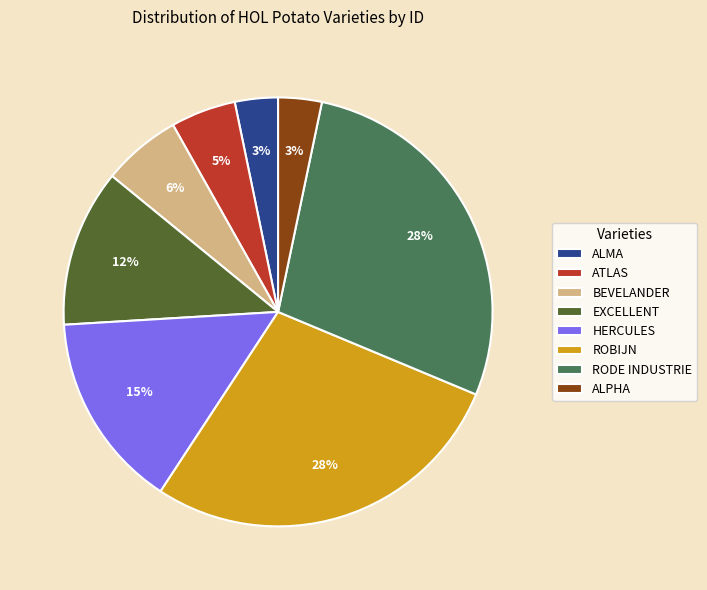

Is the sum of RODE INDUSTRIE and ALPHA greater than half?

No